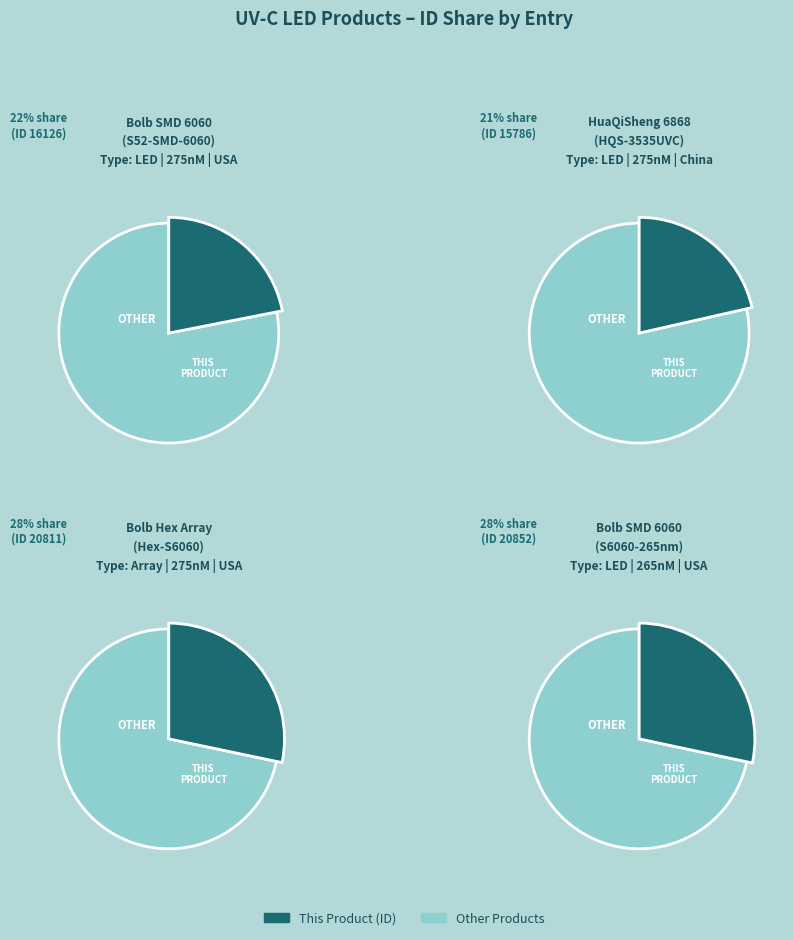

To the nearest percent, what is the average slice percentage?

25%